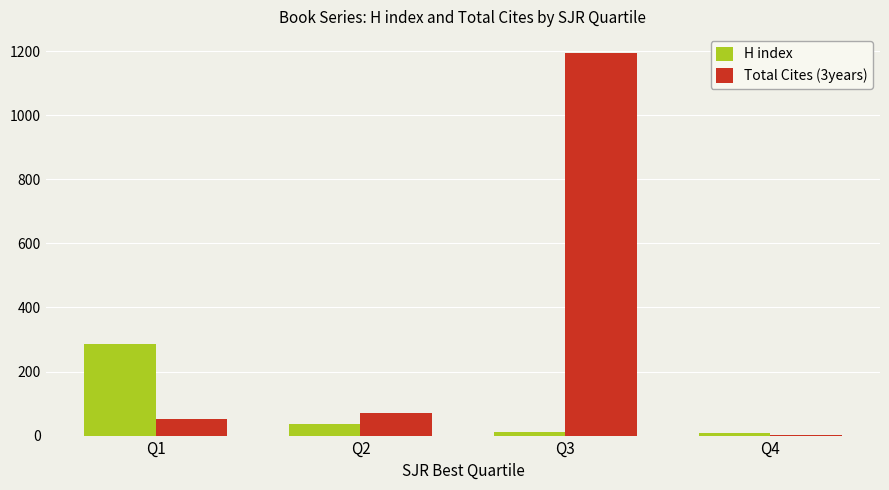

Is it true that Total Cites (3years) equals 53 at Q1?

True